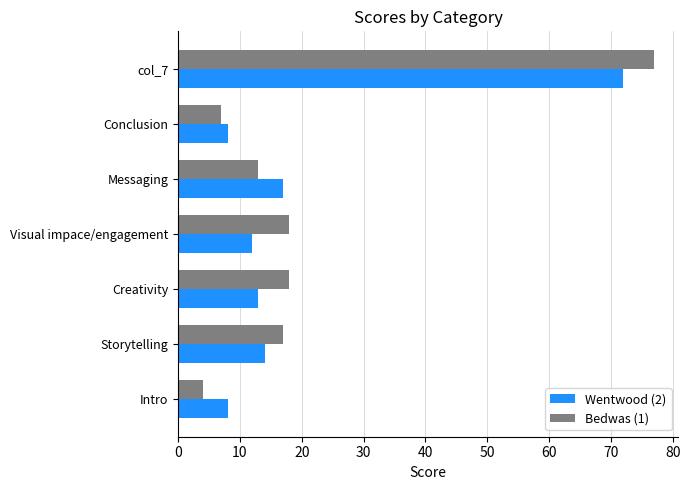

Is it true that Wentwood (2) equals 30 at col_7?

False